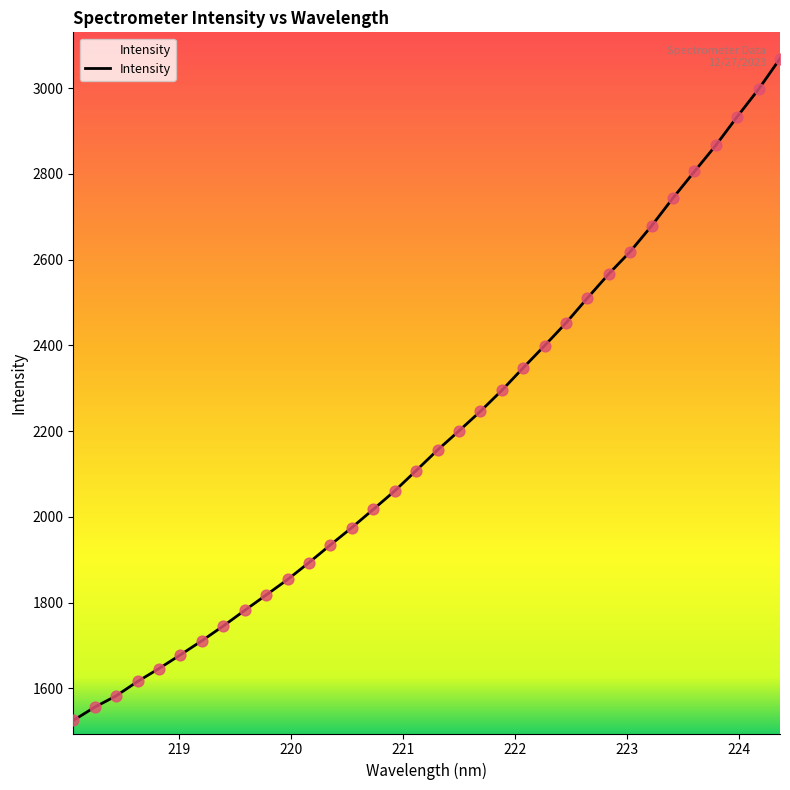

What is the smallest value displayed?

1525.0